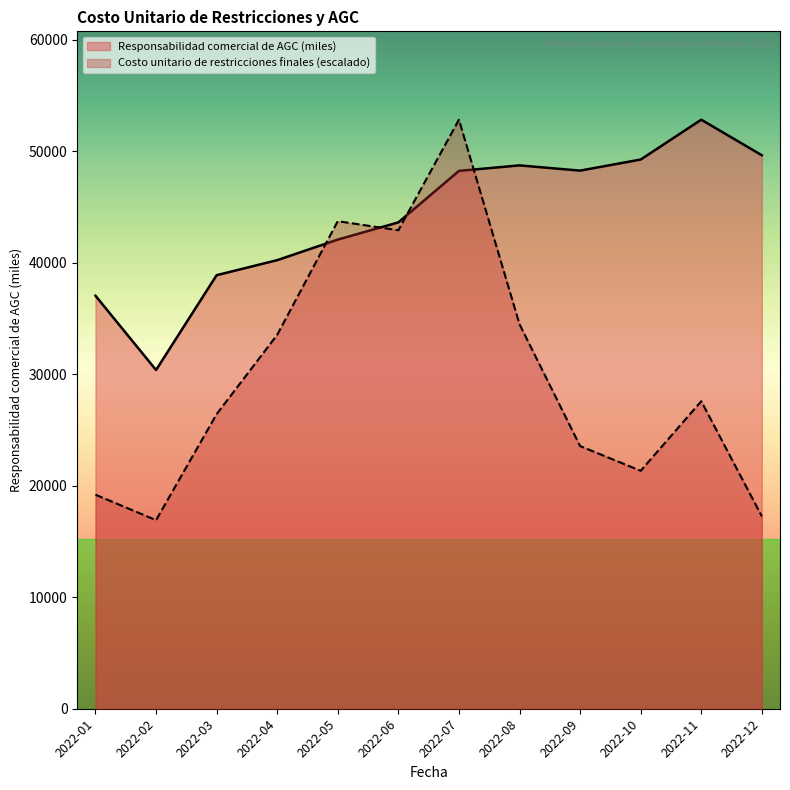

Does the chart have visible grid lines?

No